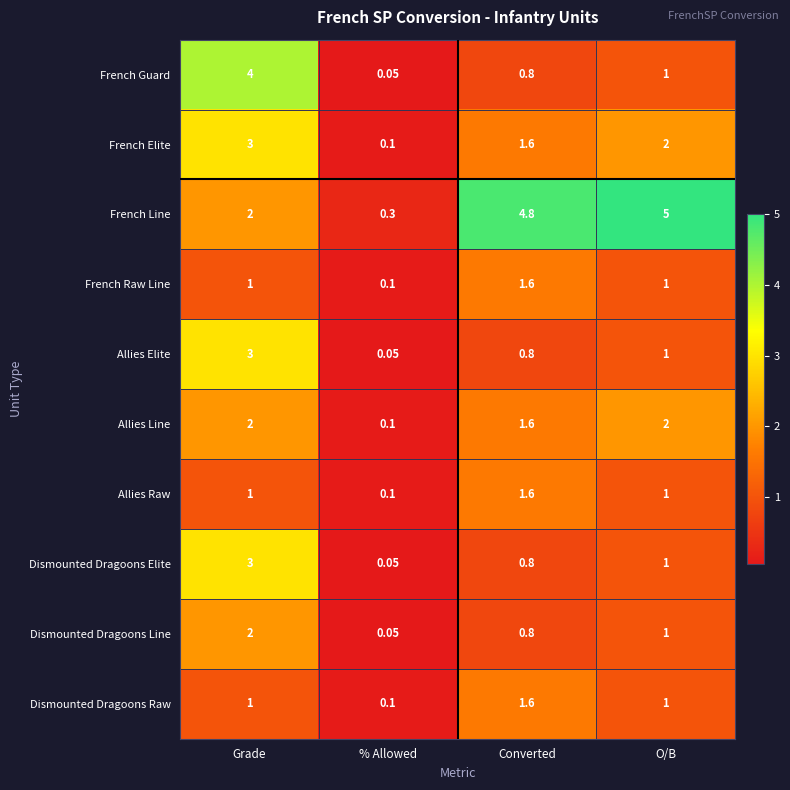

Which category has the highest value across all series?

O/B